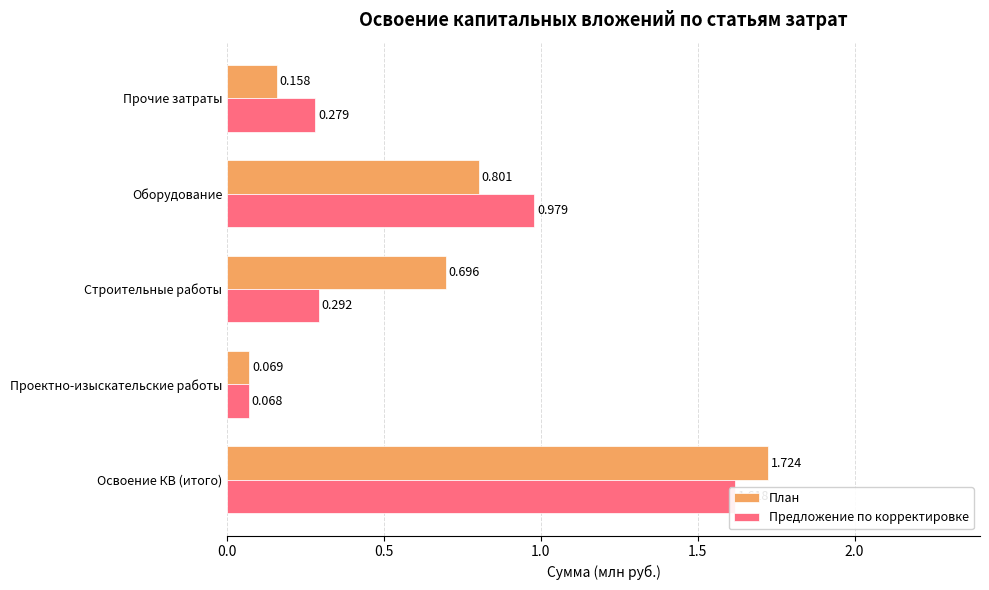

Reading left to right, what are all the values shown in this chart?

План: 1.7	0.1	0.7	0.8	0.2
Предложение по корректировке: 1.6	0.1	0.3	1.0	0.3